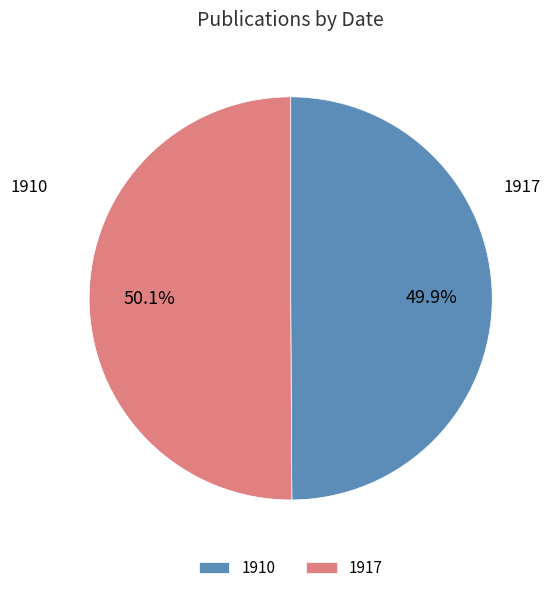

Count the number of slices in the pie.

2